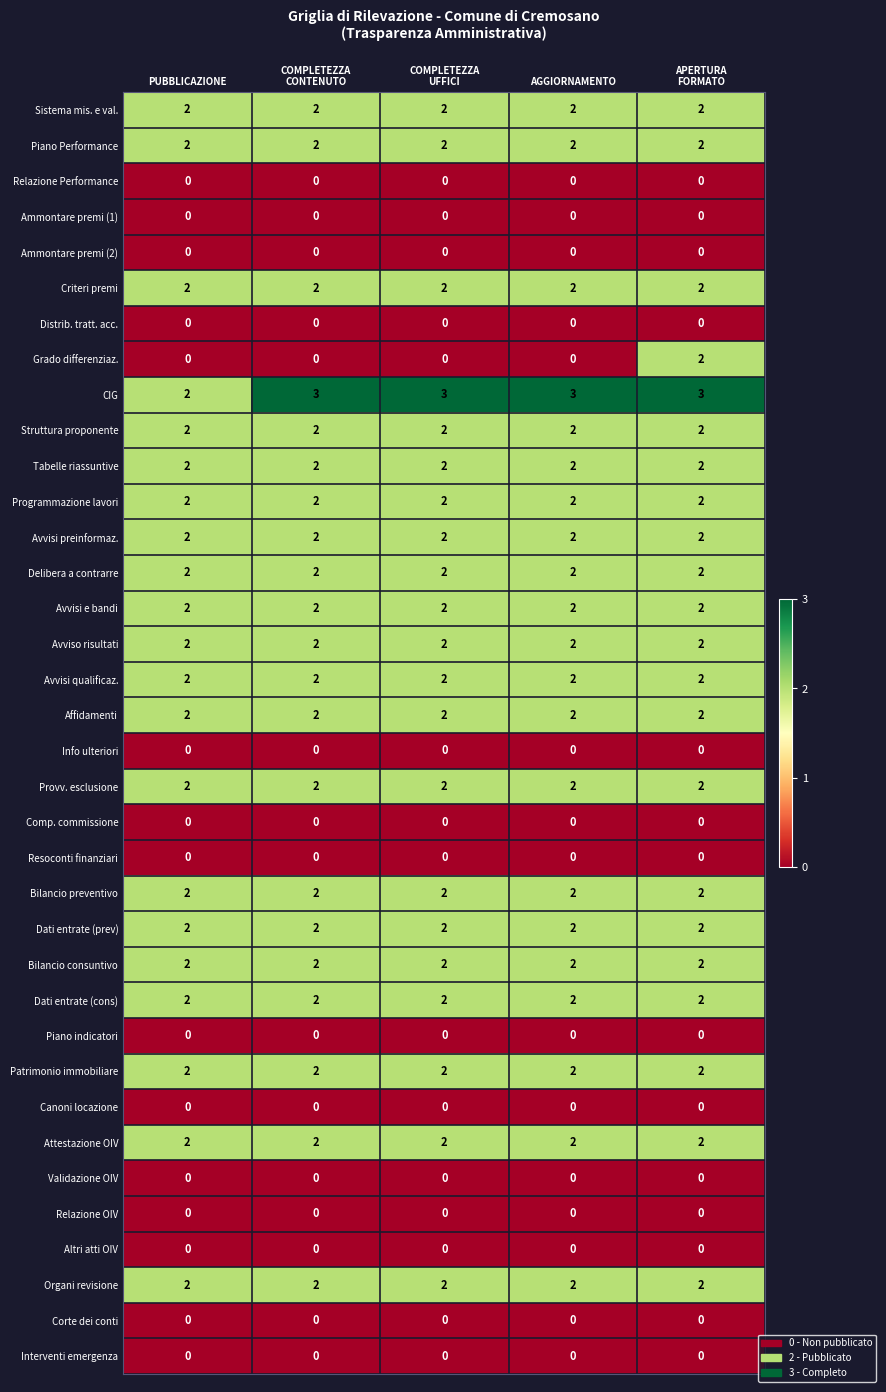

What is the spread (max minus min) of values at AGGIORNAMENTO?

3